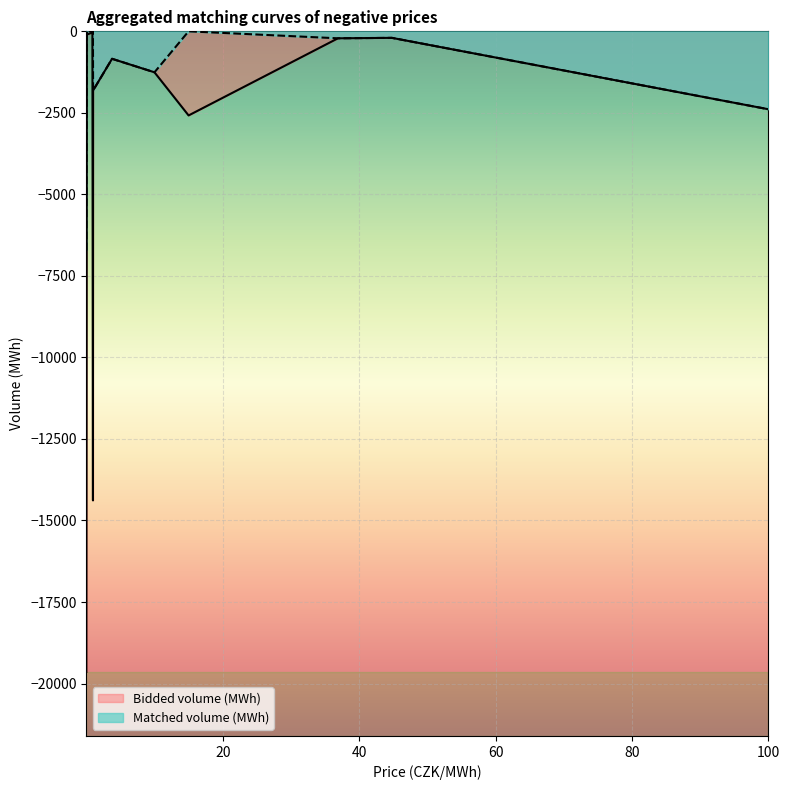

Is it true that Bidded volume (MWh) equals -35.3 at 0.09?

True